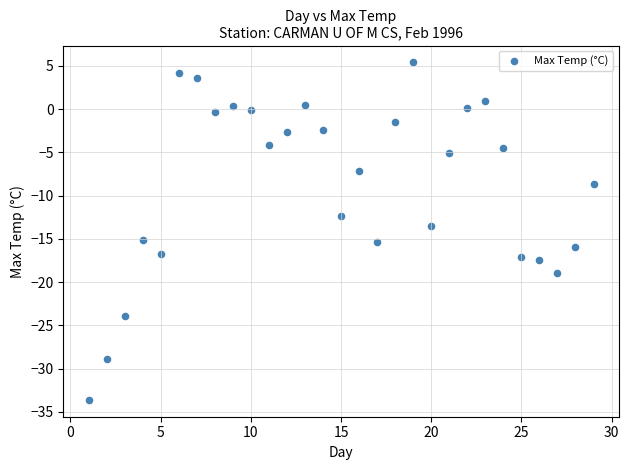

What Y value in the scatter plot is closest to -14?

-13.5